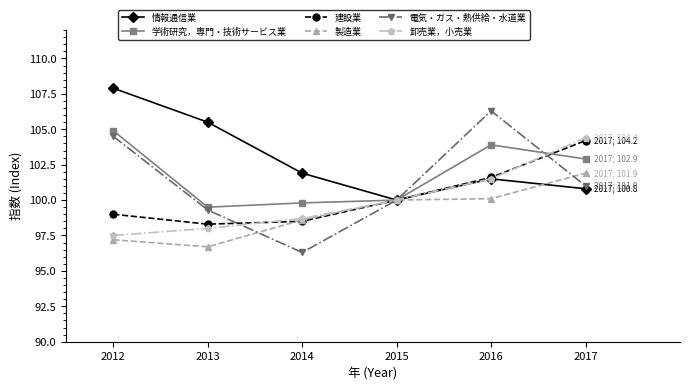

Where does the 学術研究，専門・技術サービス業 series first go above 102?

2012